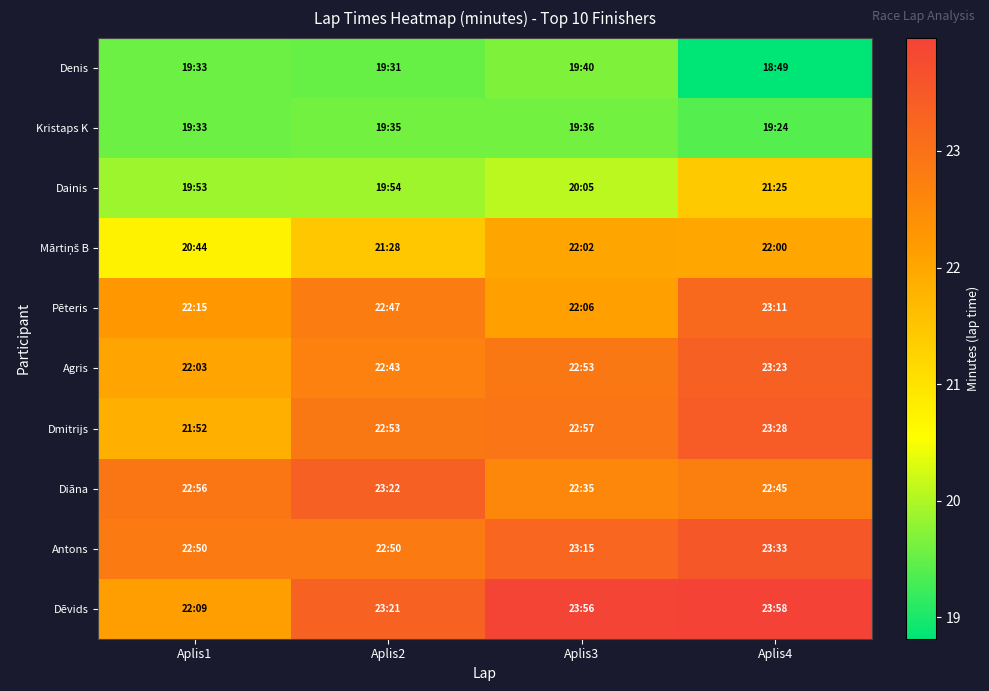

How many series are shown in this chart?

10